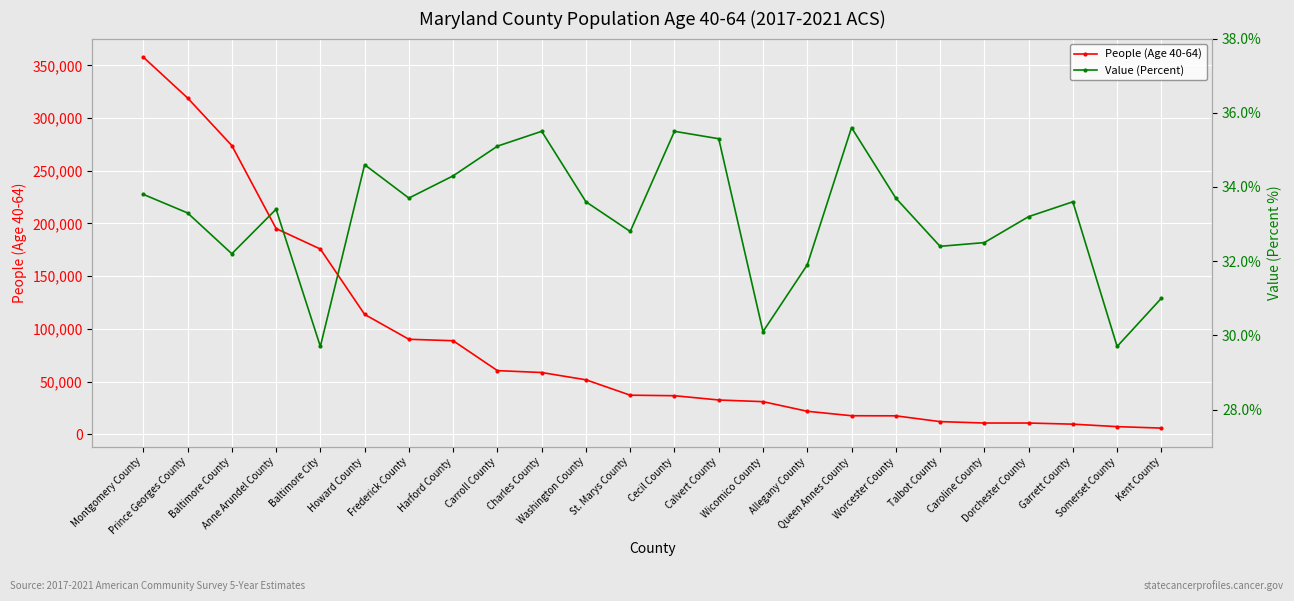

What is the value of the People (Age 40-64) point at the 20th from the left?

10804